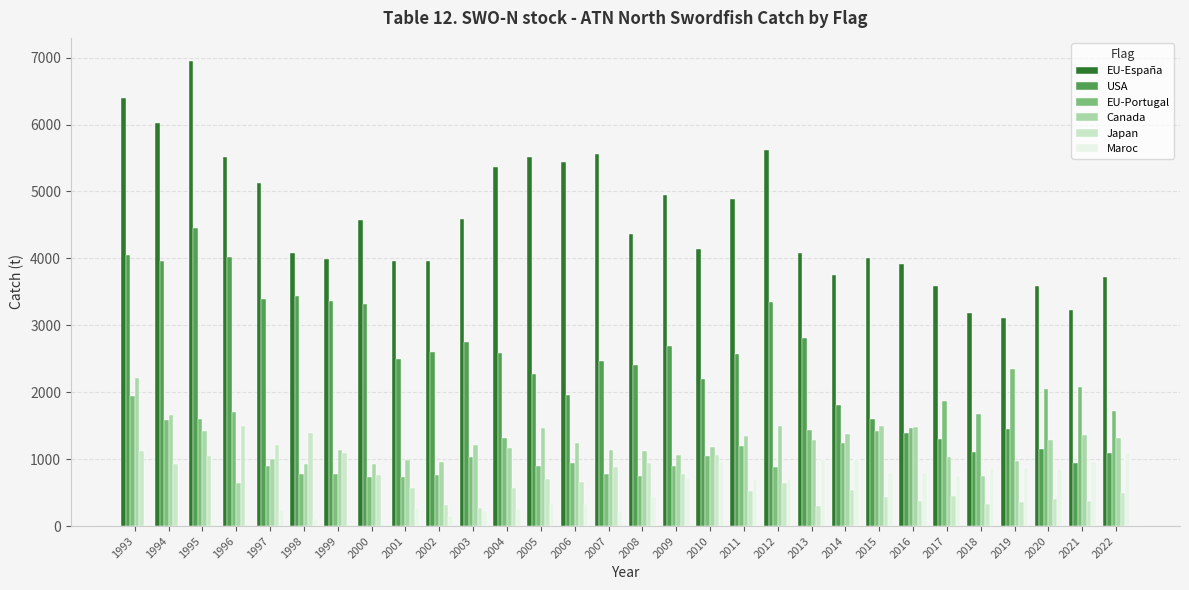

The Canada series shows 828 at 2003. True or false?

False